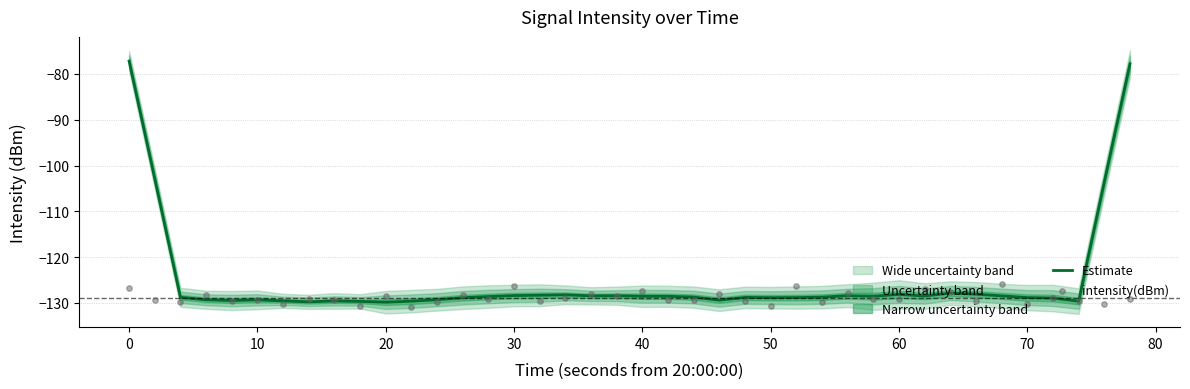

What is the highest value of the Estimate series?

-77.2